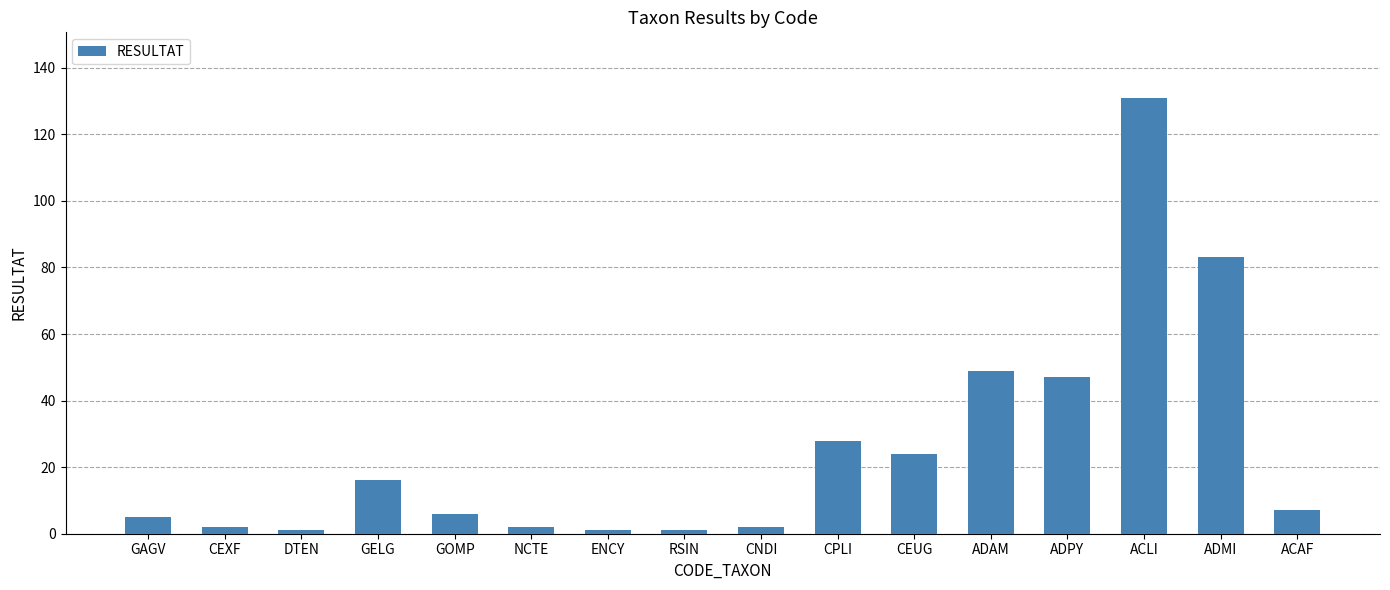

The value at ADPY is 47. True or false?

True